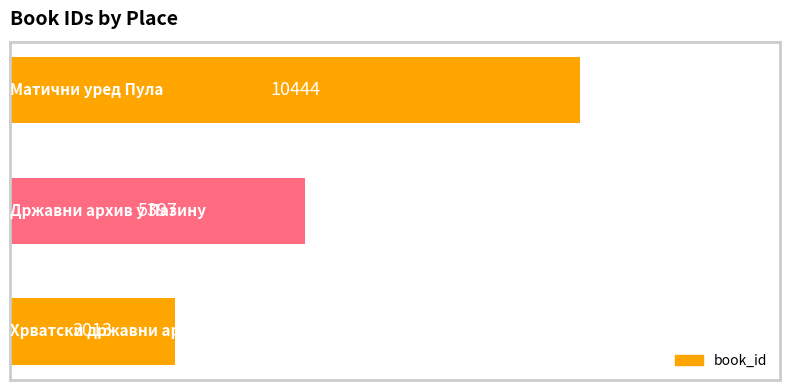

Count the values in the range 3013 to 10444.

3